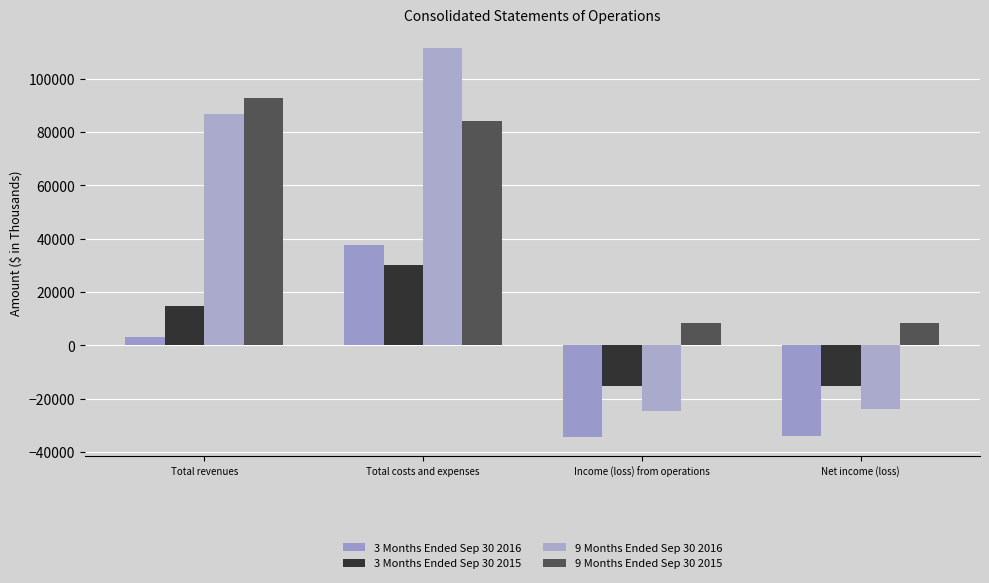

What is the difference between the maximum and minimum values in the 9 Months Ended Sep 30 2016 series?

136382